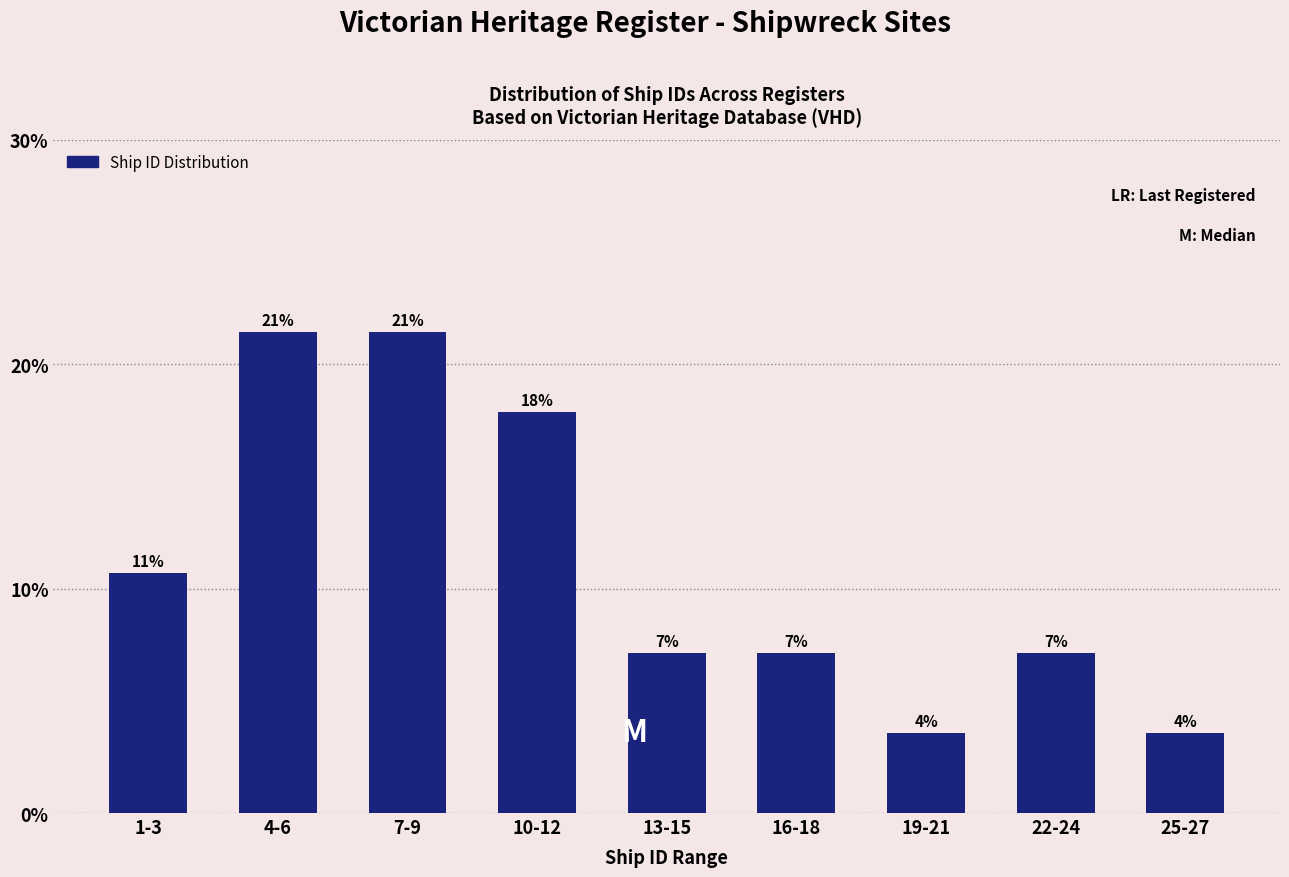

Are the bars horizontal?

No